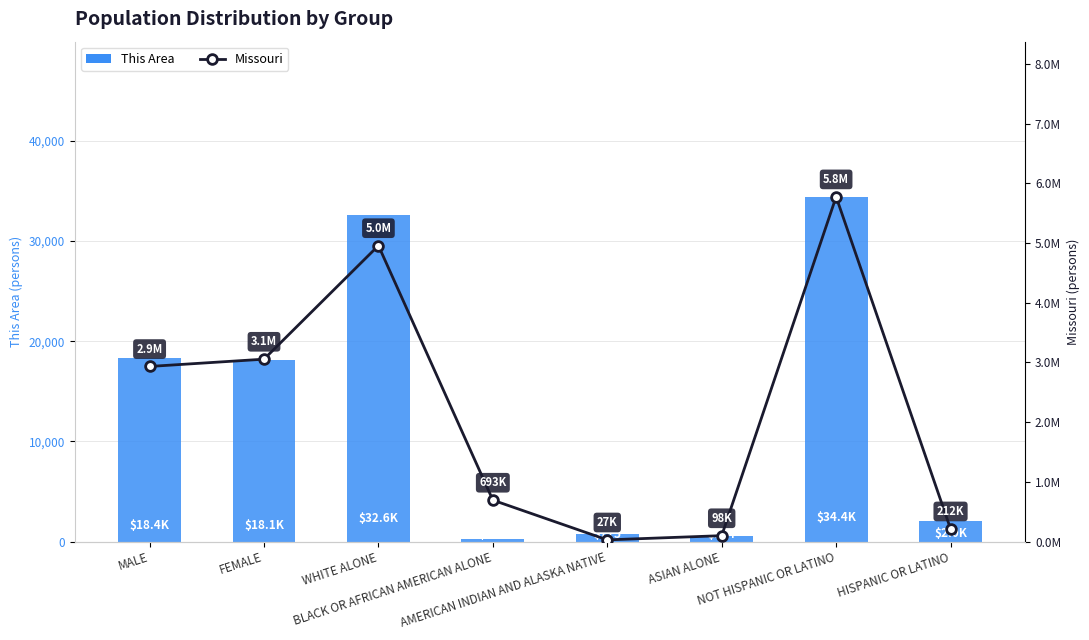

Which has a higher value, FEMALE or WHITE ALONE?

WHITE ALONE